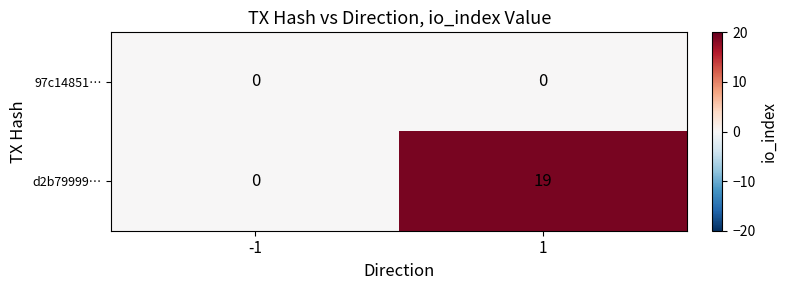

Rank the series by their average value, from lowest to highest.

97c14851…, d2b79999…